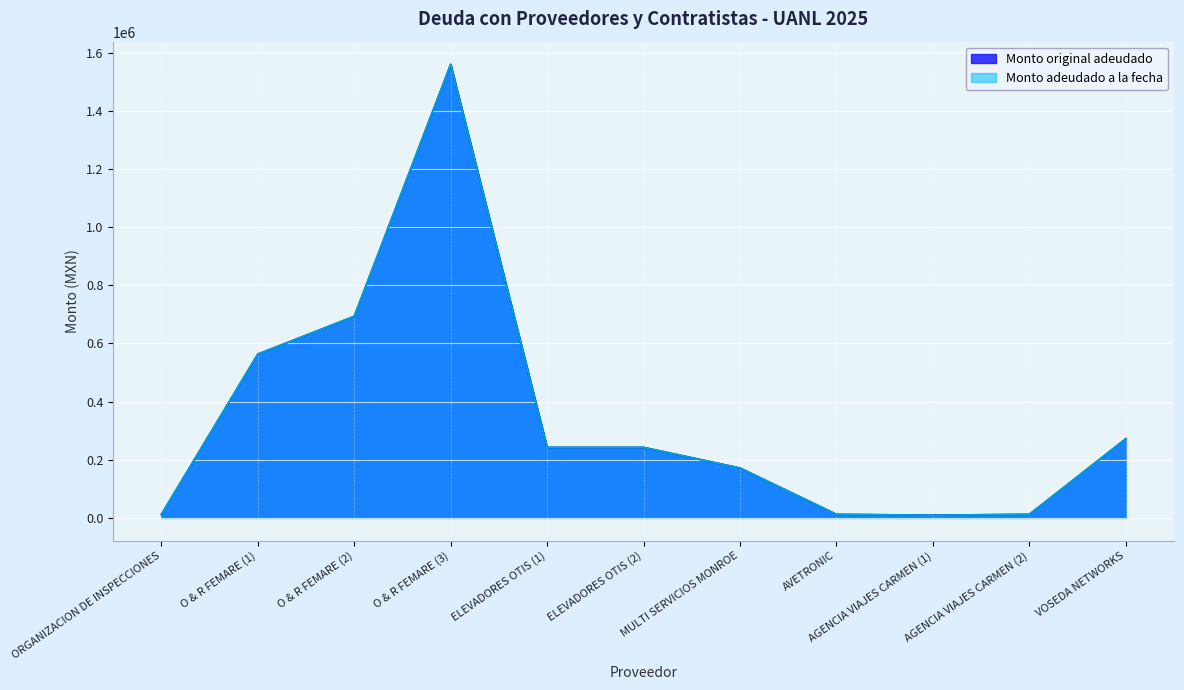

The Monto original adeudado series shows 11772.7 at ORGANIZACION DE INSPECCIONES. True or false?

True